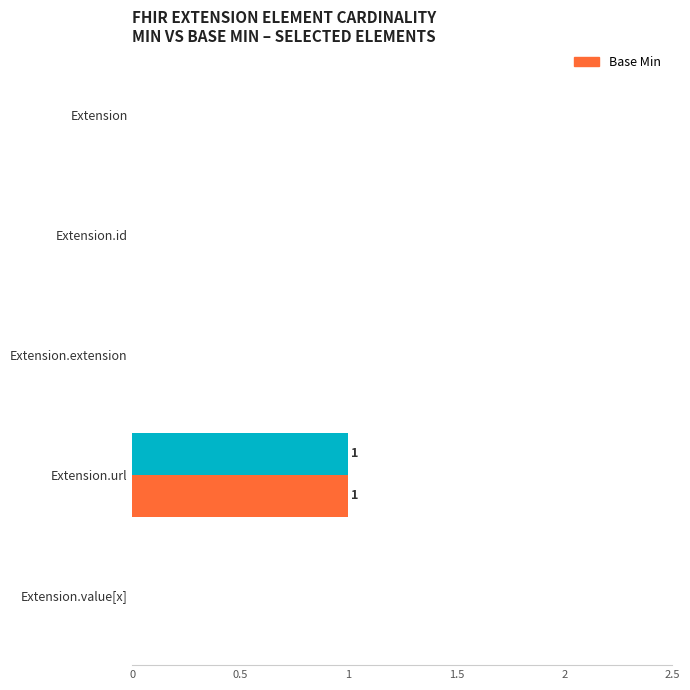

At which category is the sum across all series the highest?

Extension.url